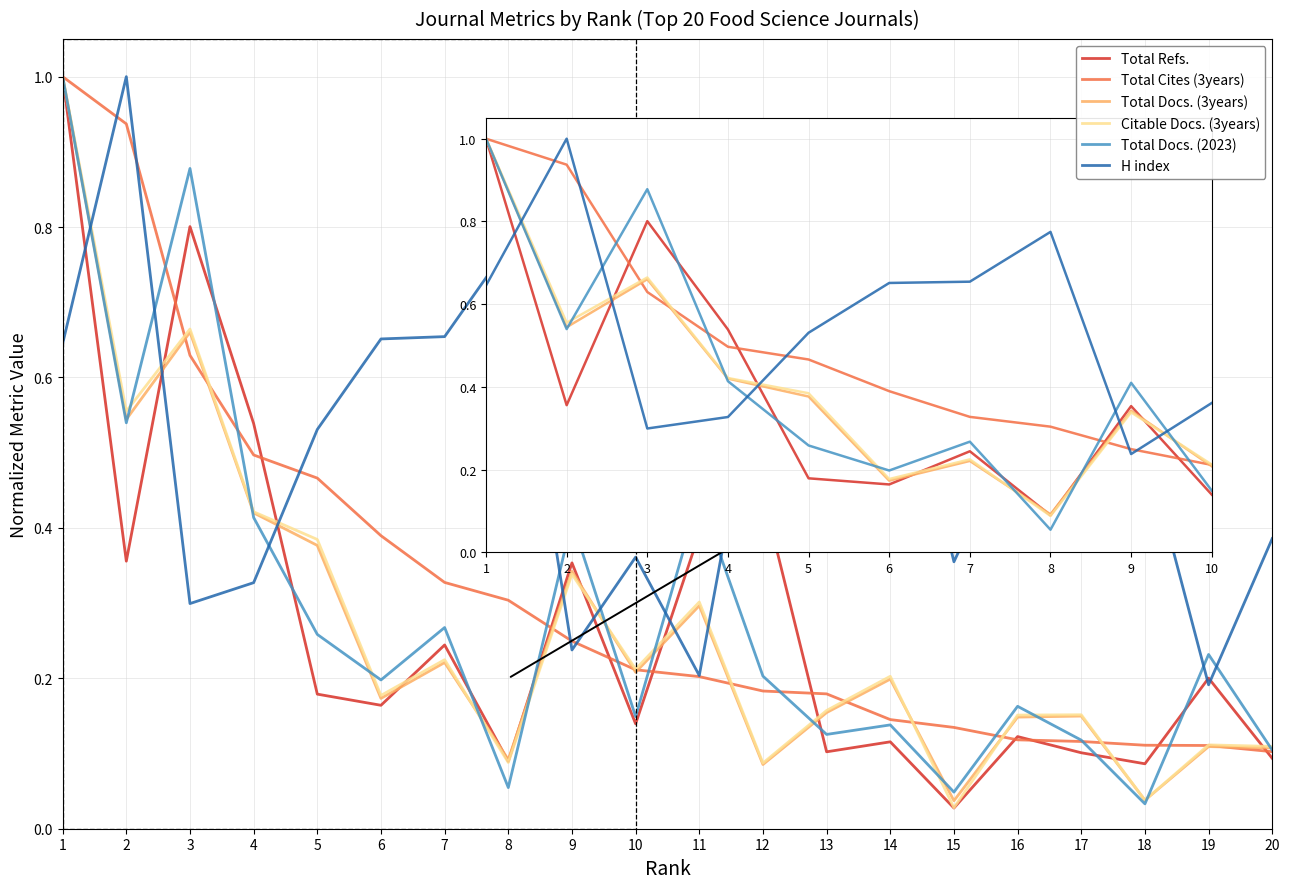

The Total Docs. (3years) series shows 0.5 at 2. True or false?

True